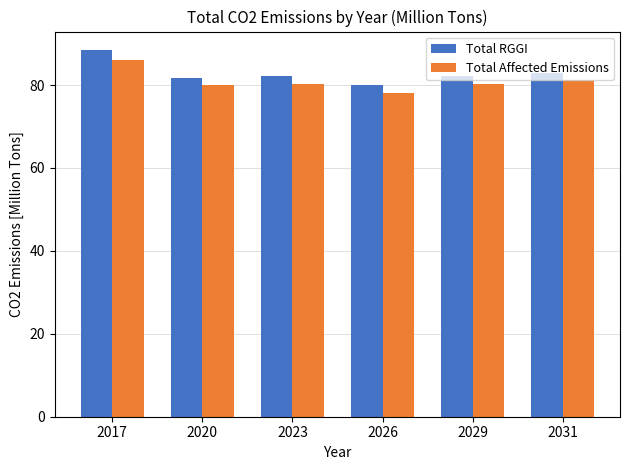

How many groups of bars are there?

6